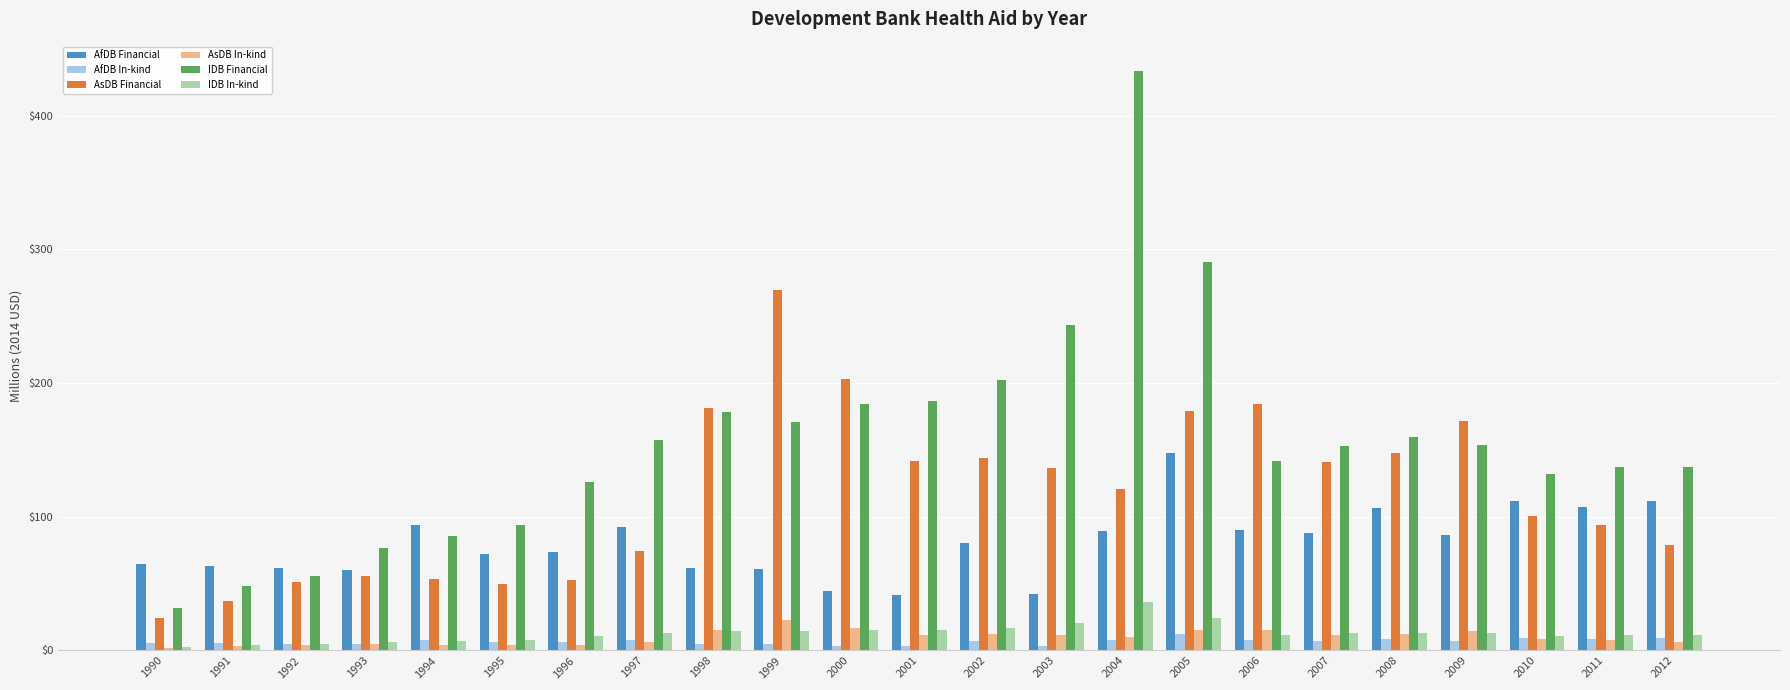

What is the minimum value for AsDB Financial?

24.5